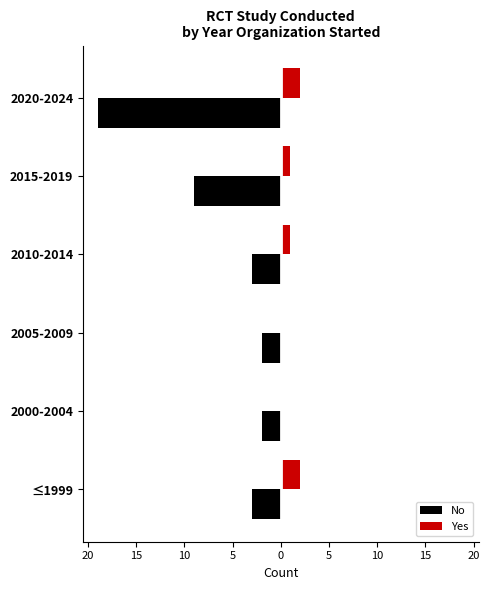

What are all the series names shown in the legend?

No, Yes